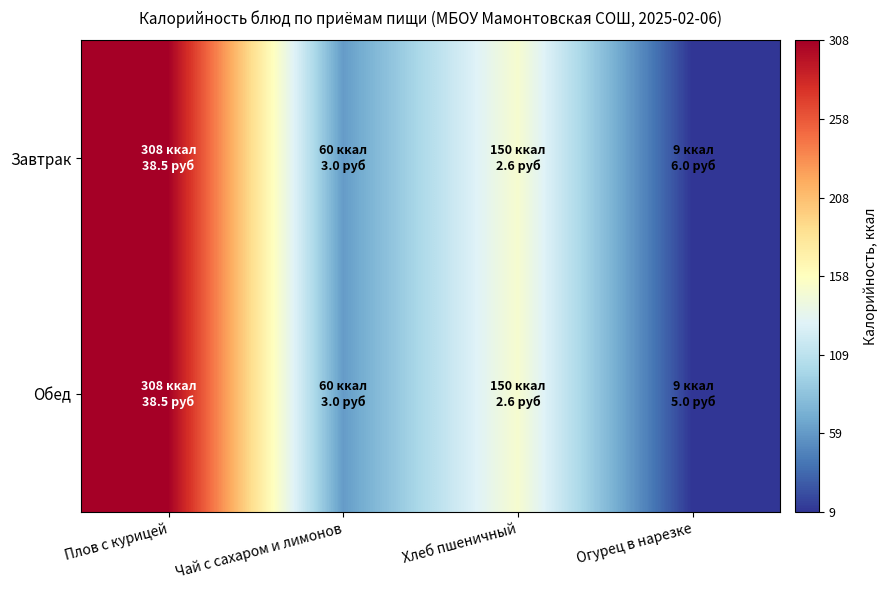

Between Плов с курицей and Огурец в нарезке, which is larger?

Плов с курицей